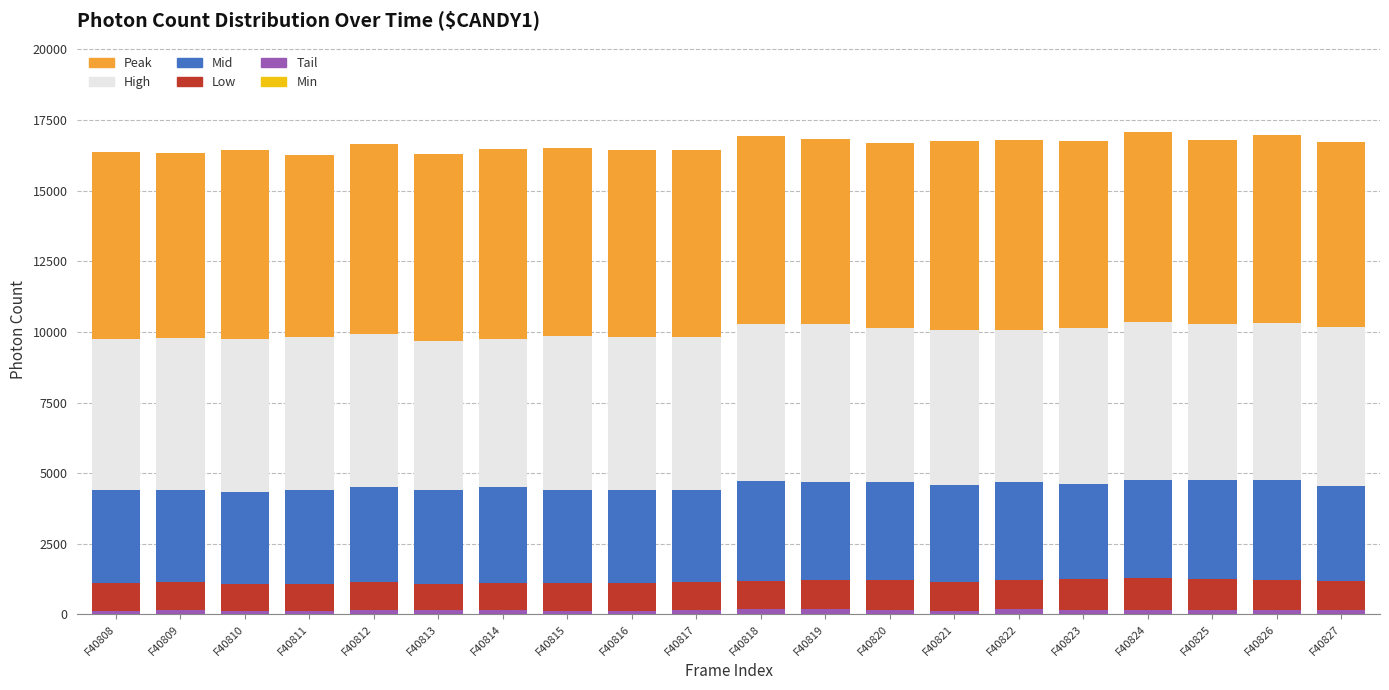

Are the bars horizontal?

No